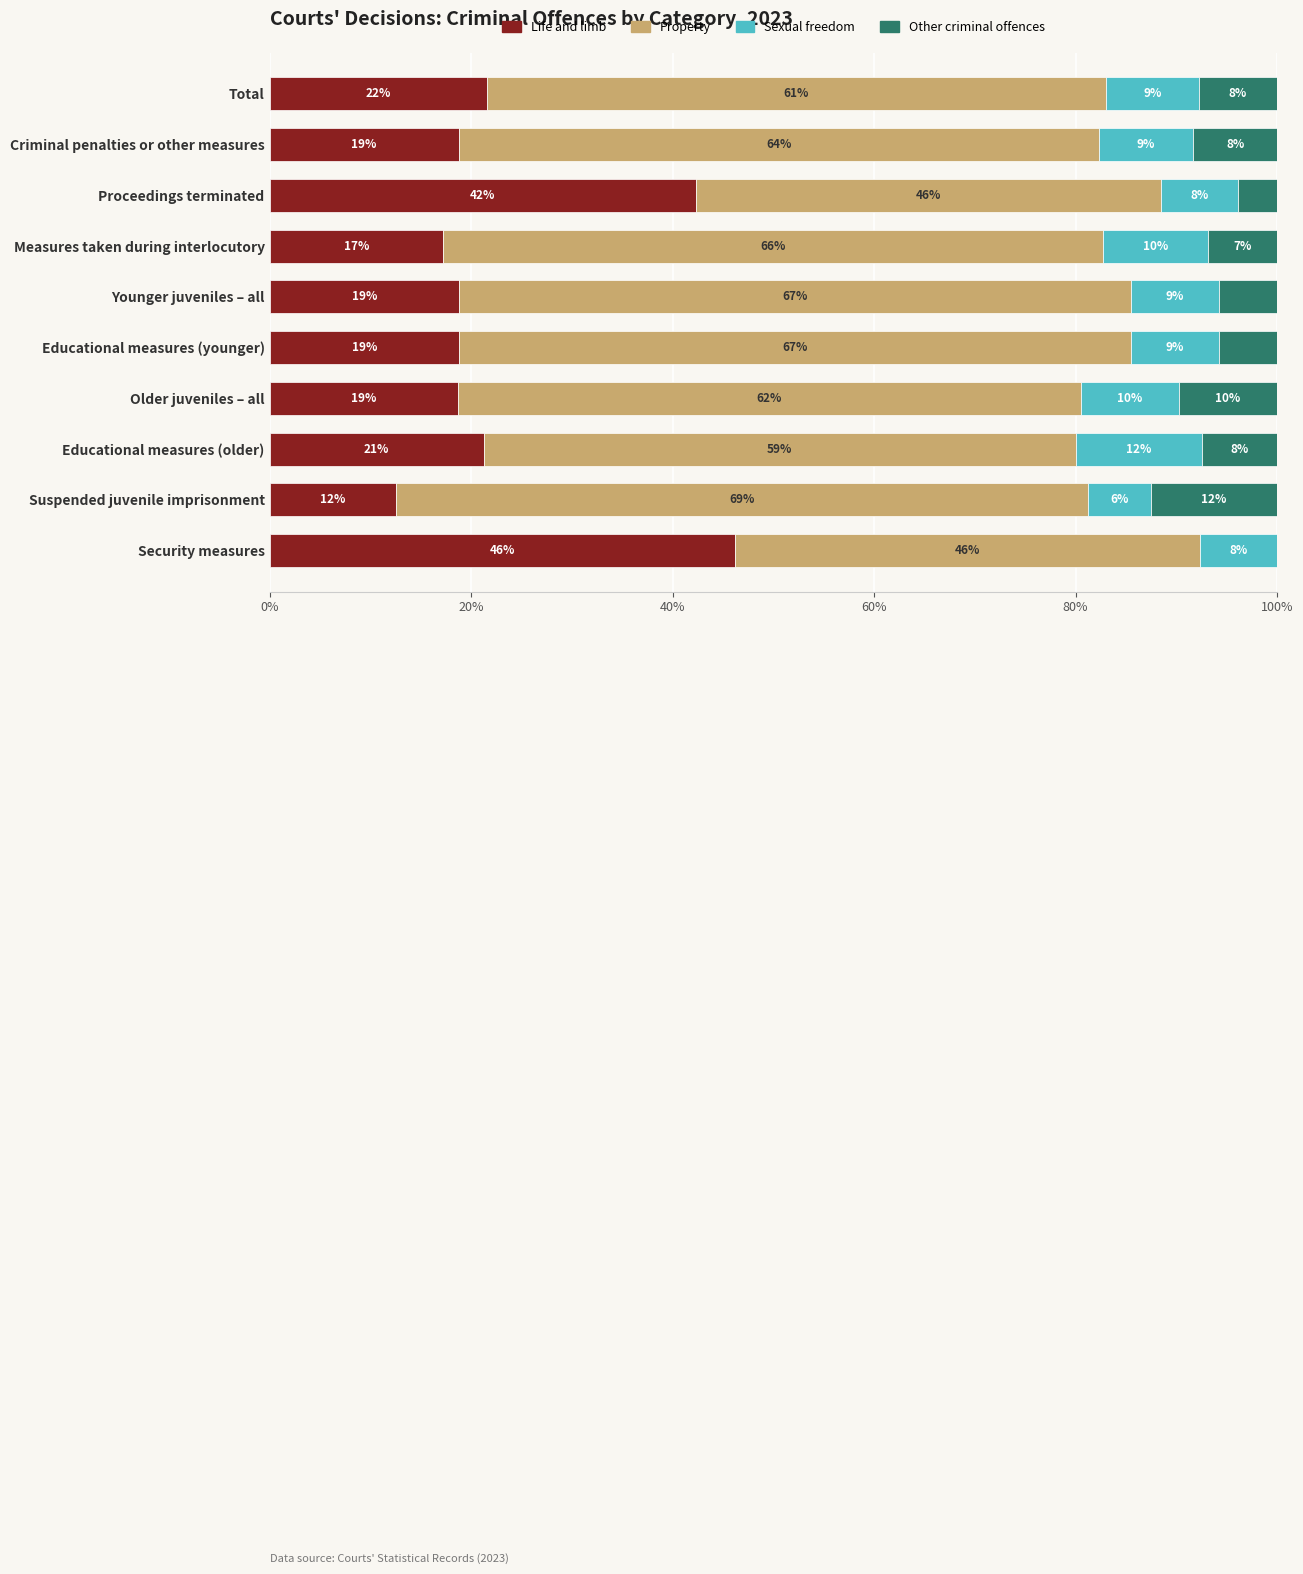

Rank the series by their maximum value, from lowest to highest.

Sexual freedom, Other criminal offences, Life and limb, Property